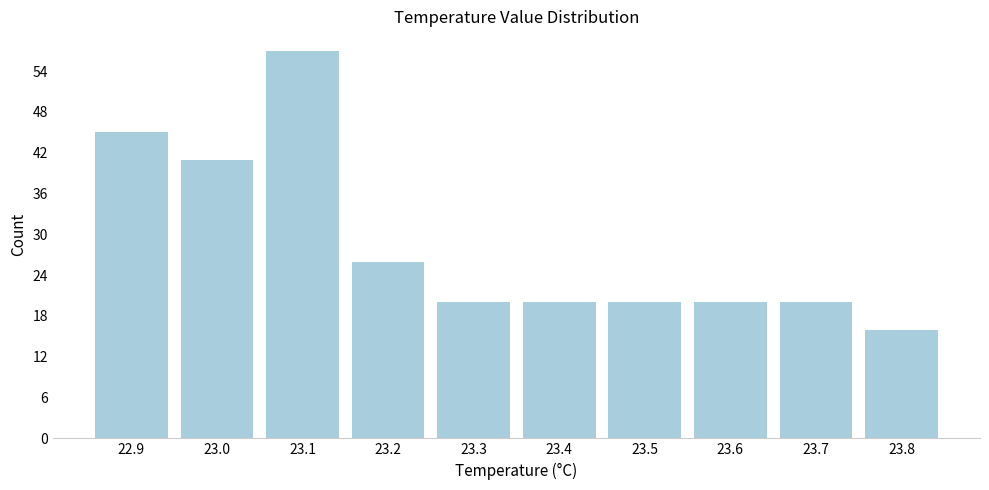

How tall is the bar that spans 23.25 to 23.35 on the x-axis? The values are not printed on the chart, so give them approximately, as read against the axis.

20